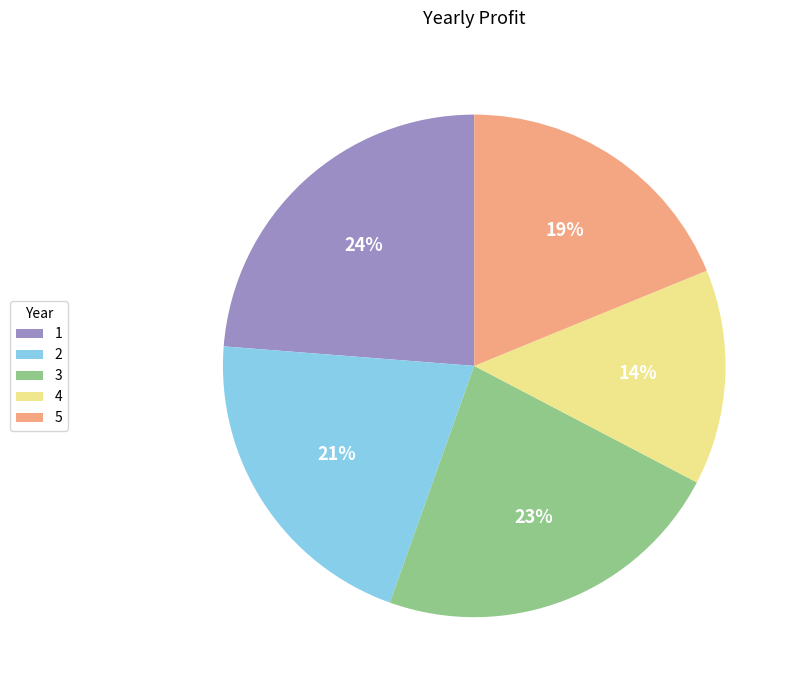

To the nearest percent, what is the difference between the largest and smallest slice percentages?

10%